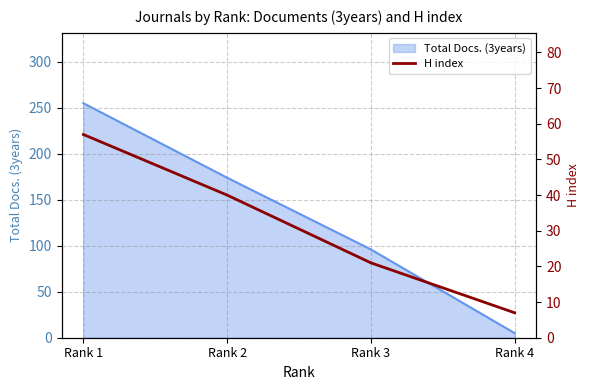

List the labels in order of Total Docs. (3years) value, smallest first.

Rank 4, Rank 3, Rank 2, Rank 1